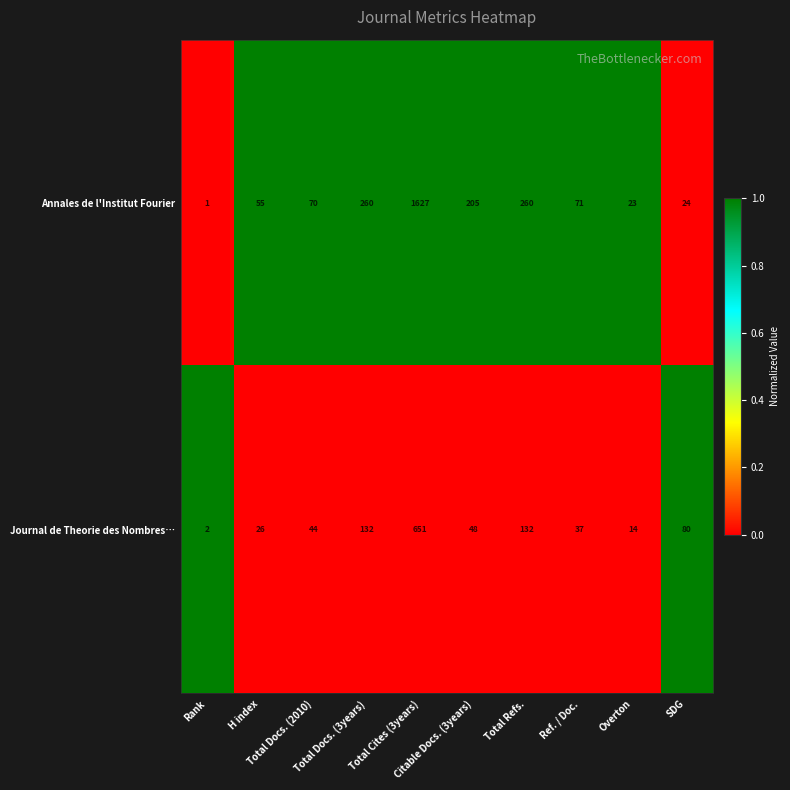

Count the number of data series in this chart.

2